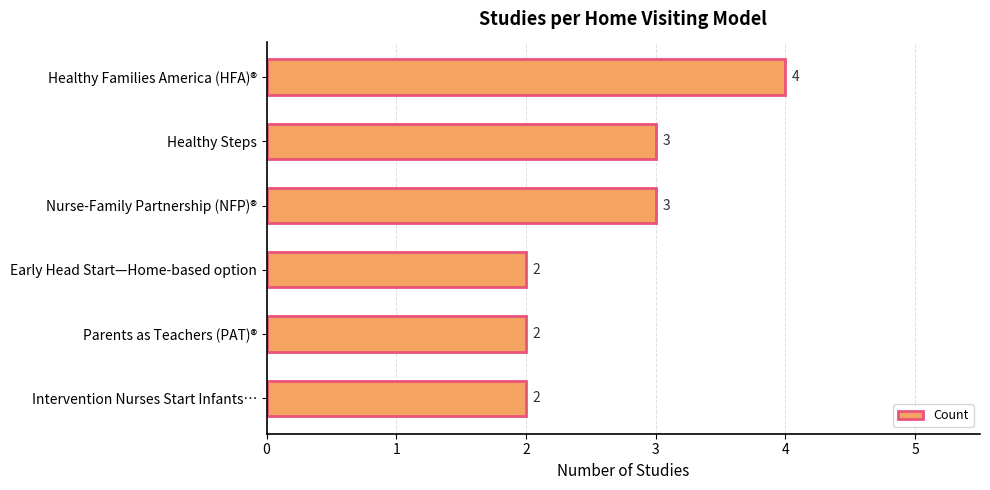

Reading top to bottom, what are all the values shown in this chart?

4	3	3	2	2	2